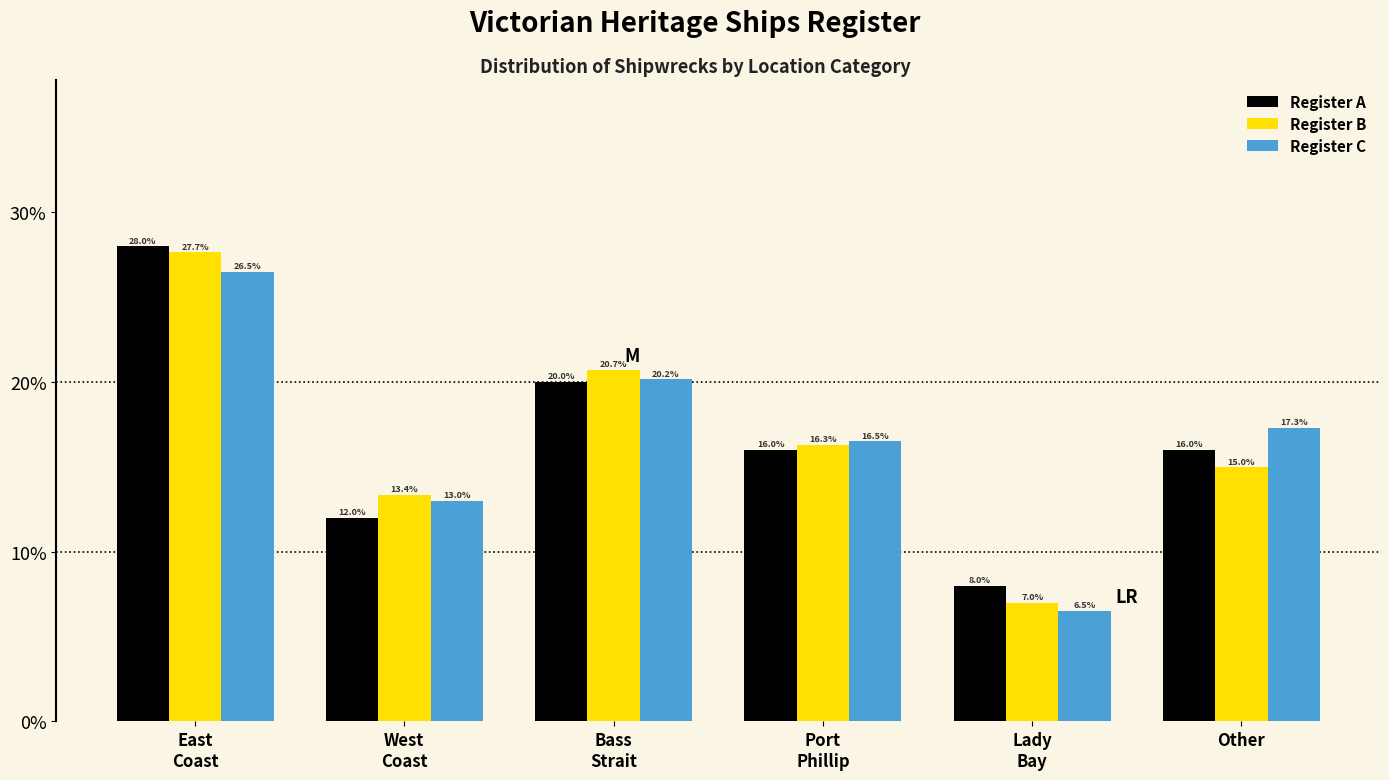

Reading left to right, what are all the values shown in this chart?

Register A: 28.0	12.0	20.0	16.0	8.0	16.0
Register B: 27.7	13.4	20.7	16.3	7.0	15.0
Register C: 26.5	13.0	20.2	16.5	6.5	17.3